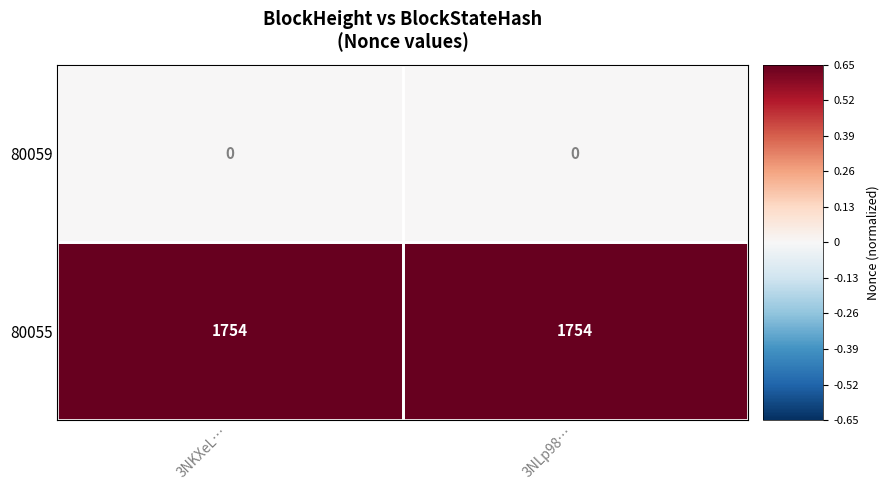

Rank the series by their maximum value, from lowest to highest.

80059, 80055